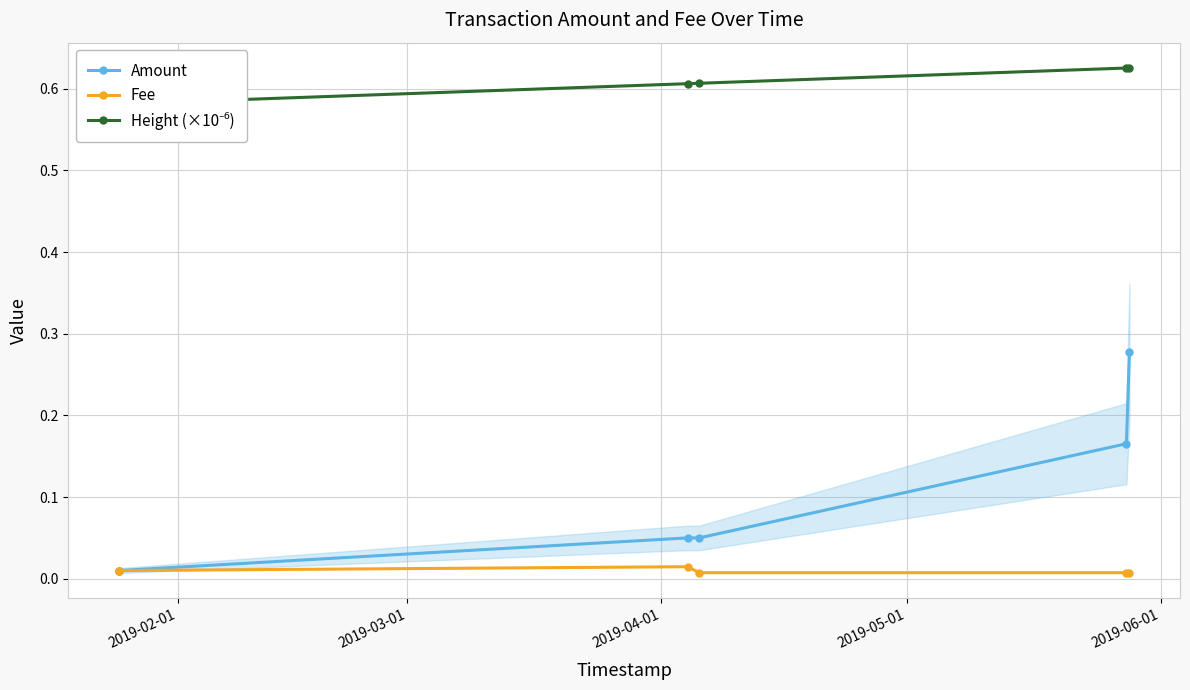

How many Fee values are between 0 and 1?

6